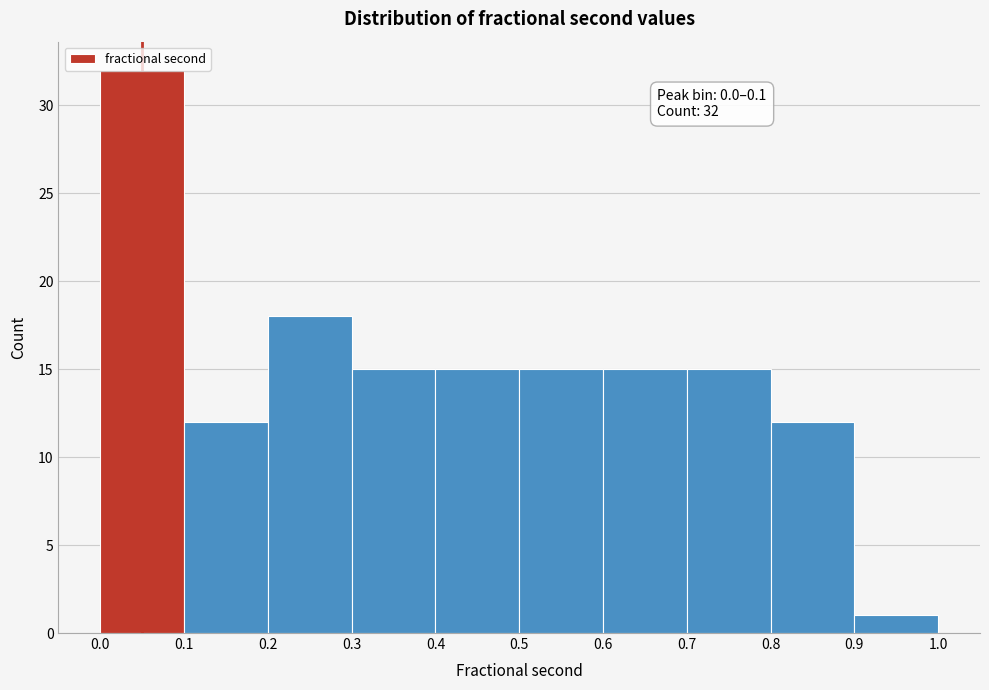

Over which range of the x-axis is the bar tallest?

0.0 to 0.1